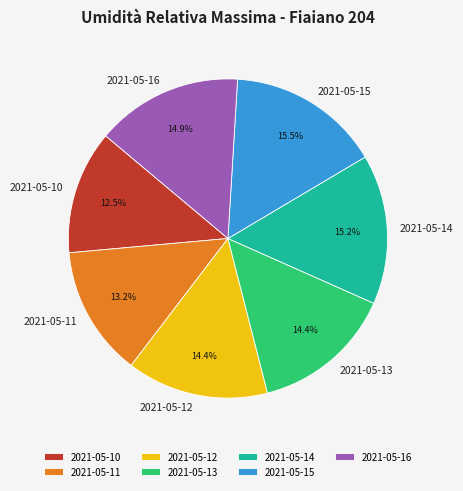

Does 2021-05-16 account for over 50% of the chart?

No